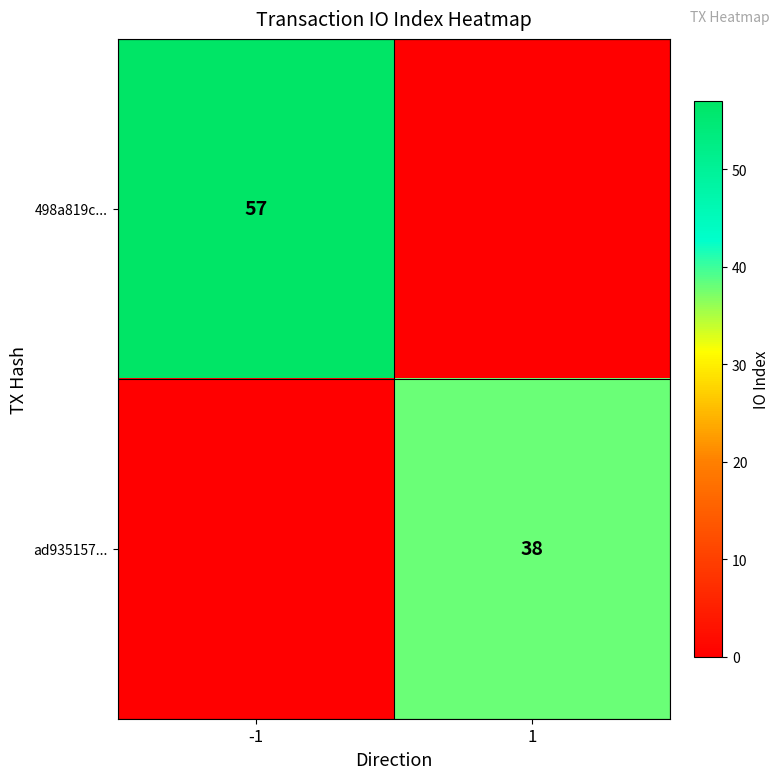

Count the number of data series in this chart.

2